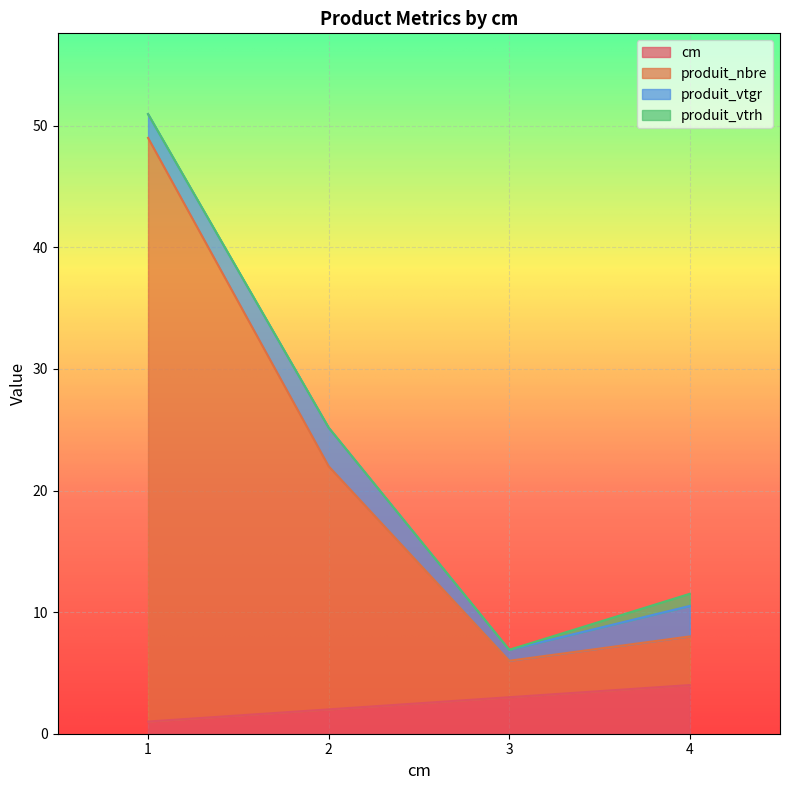

What is the sum of all produit_nbre values?

85